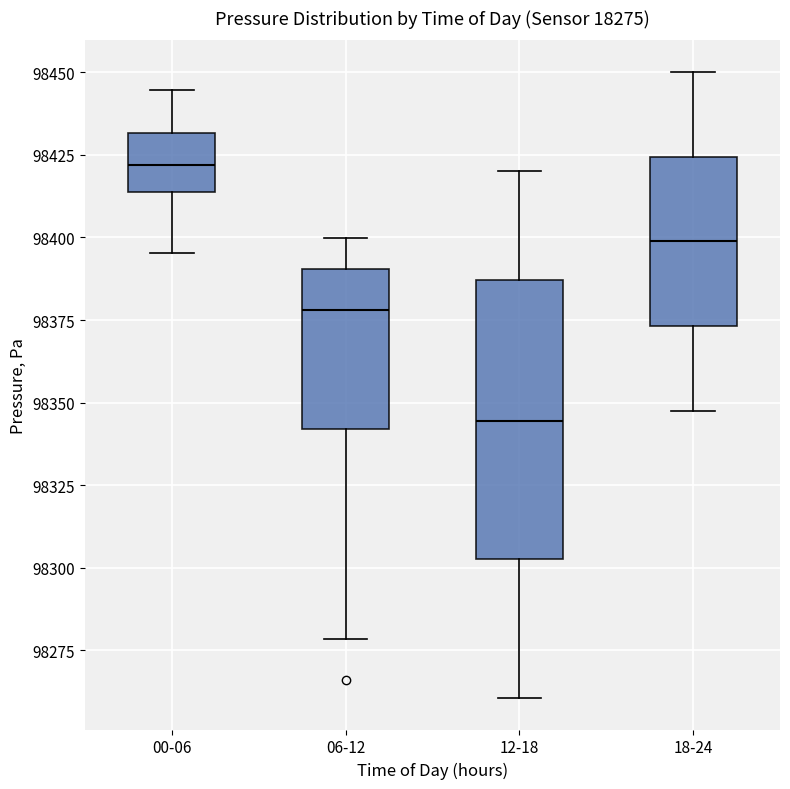

Which box's median line is the lowest?

12-18